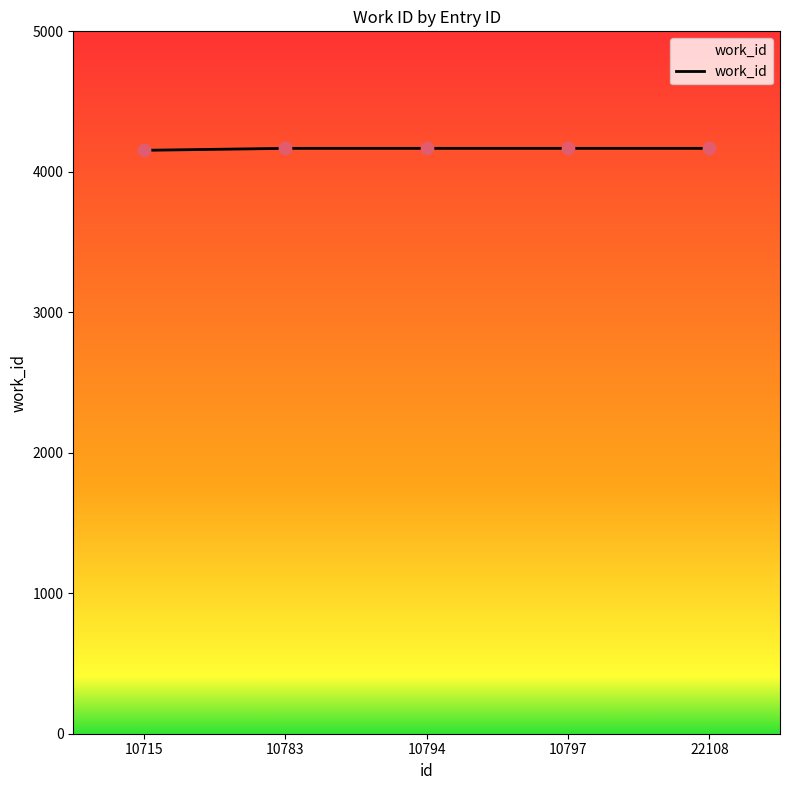

What is the ratio of the value at 22108 to the value at 10783?

1.0